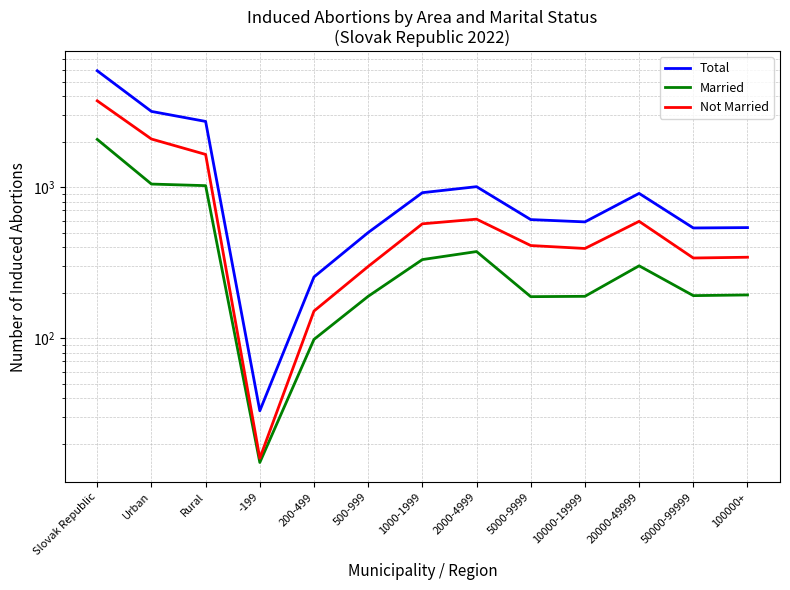

At which category is the sum across all series the highest?

Slovak Republic